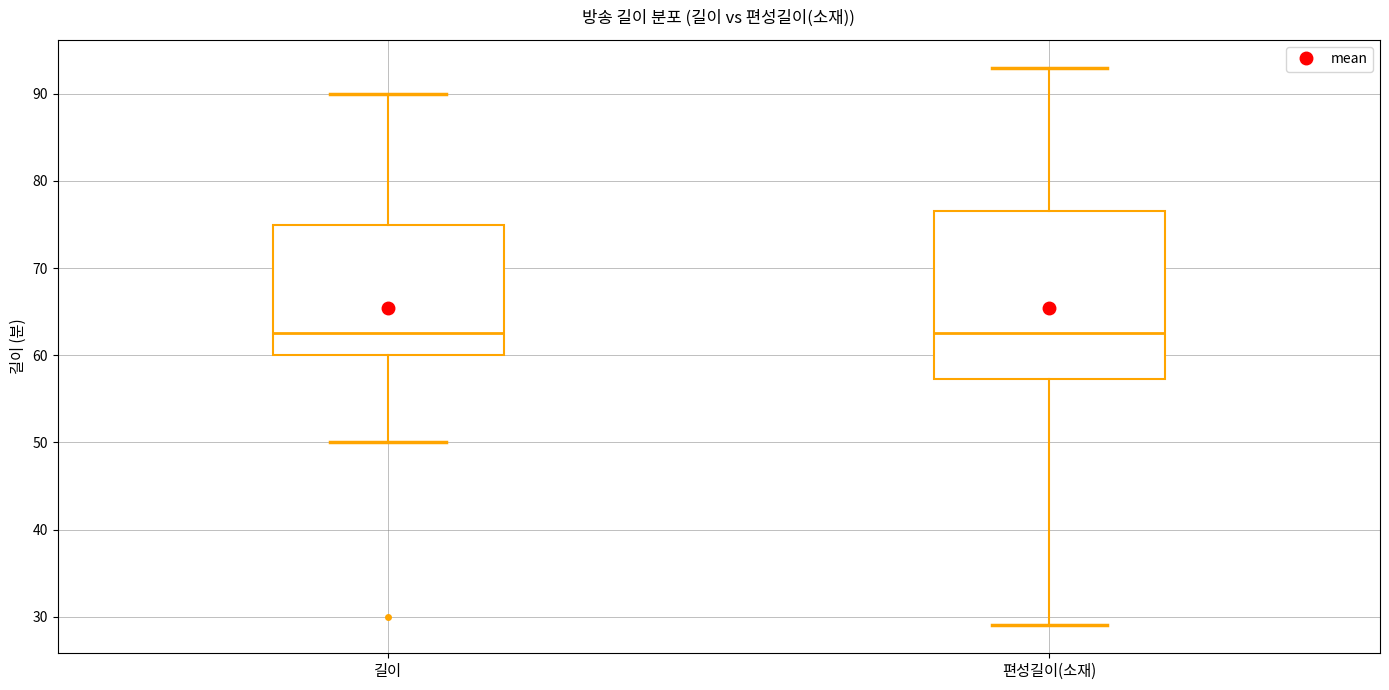

Where does the lower whisker of the box for 편성길이(소재) end on the y-axis? The values are not printed on the chart, so give them approximately, as read against the axis.

29